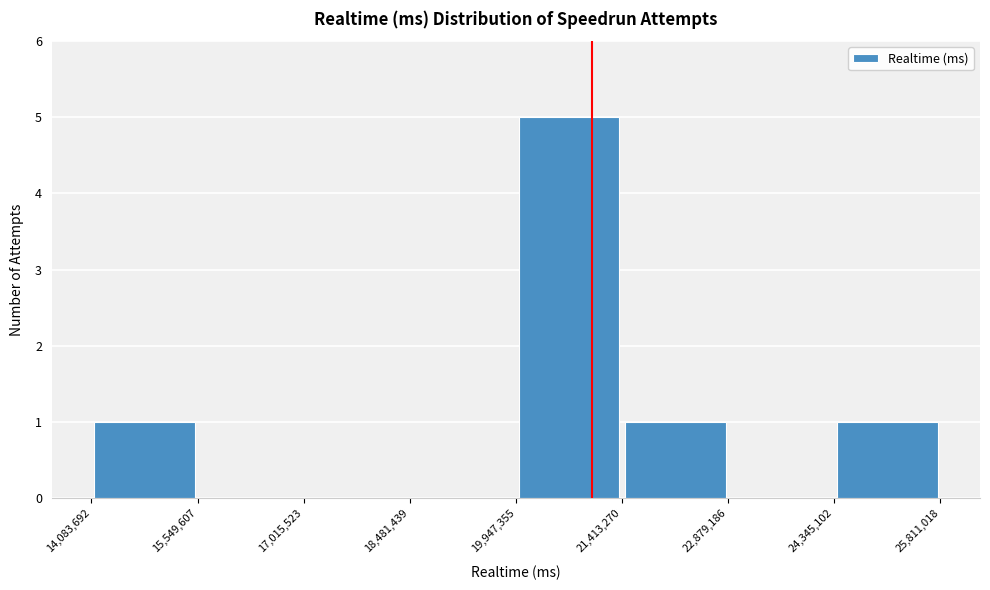

Which range on the x-axis has the tallest bar?

19,947,355 to 21,413,270